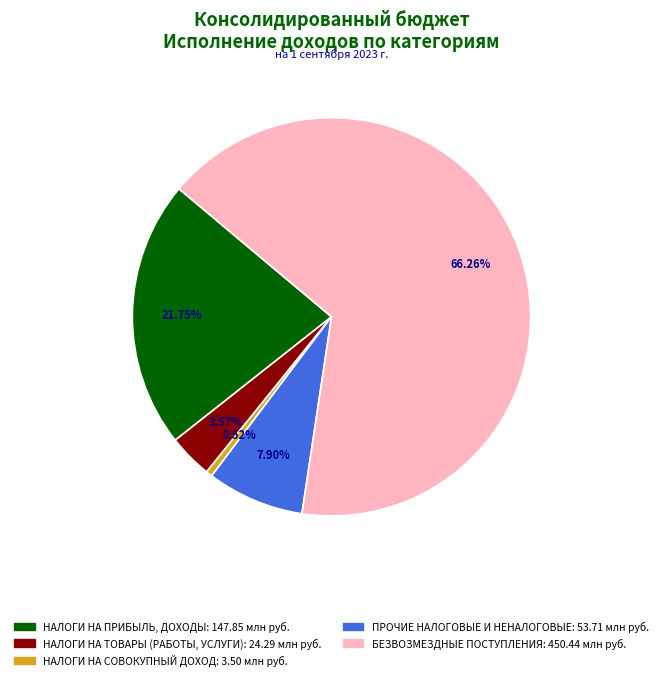

Is there a majority slice in this chart?

Yes